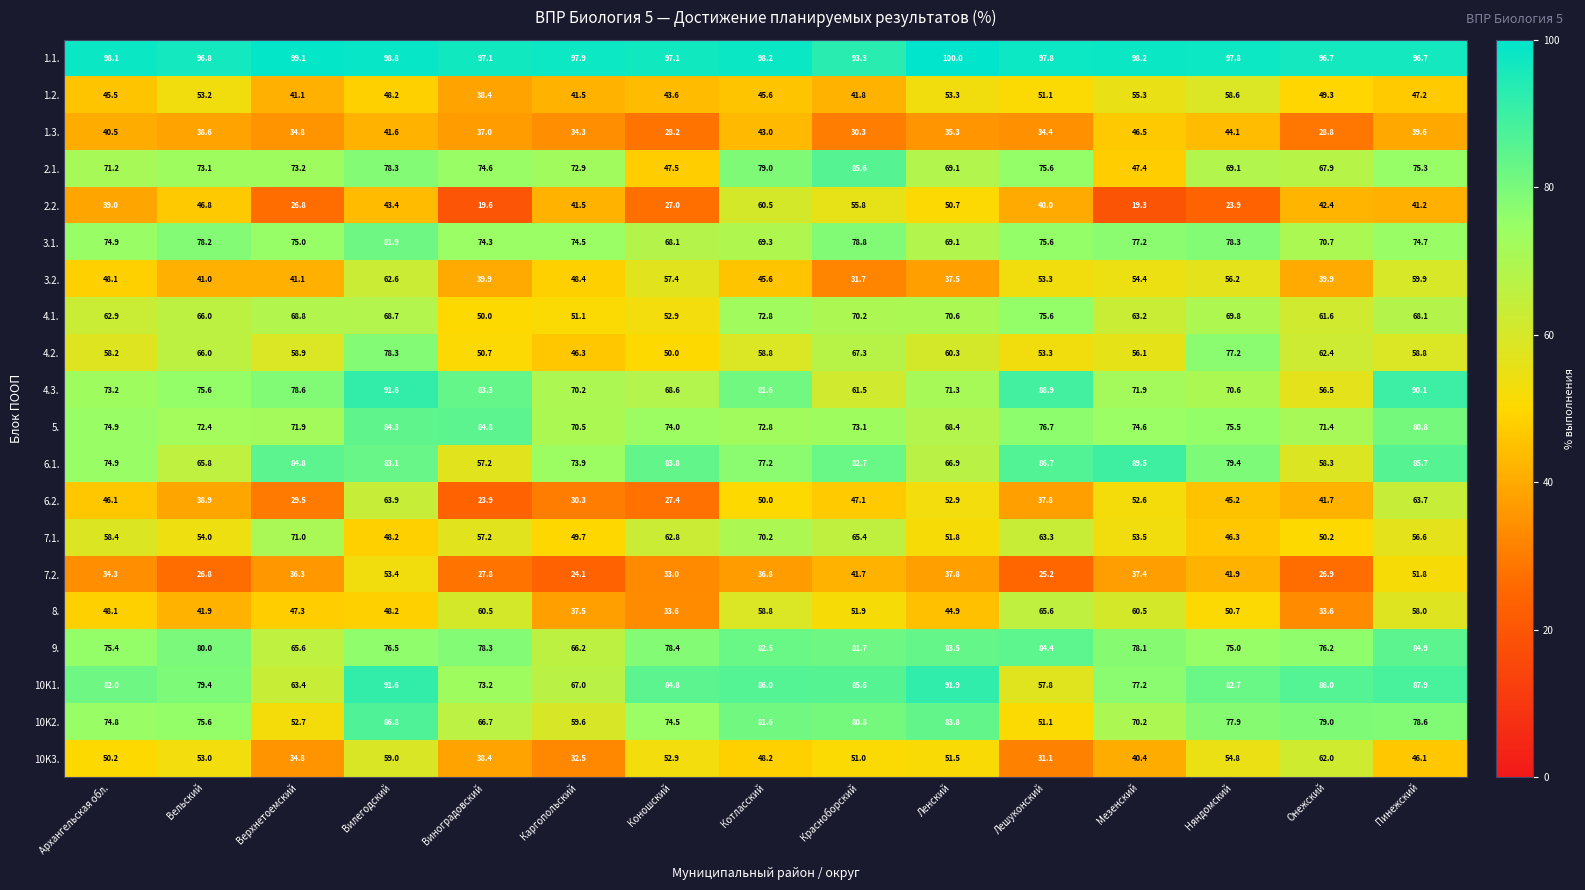

At which category is the sum across all series the highest?

Вилегодский